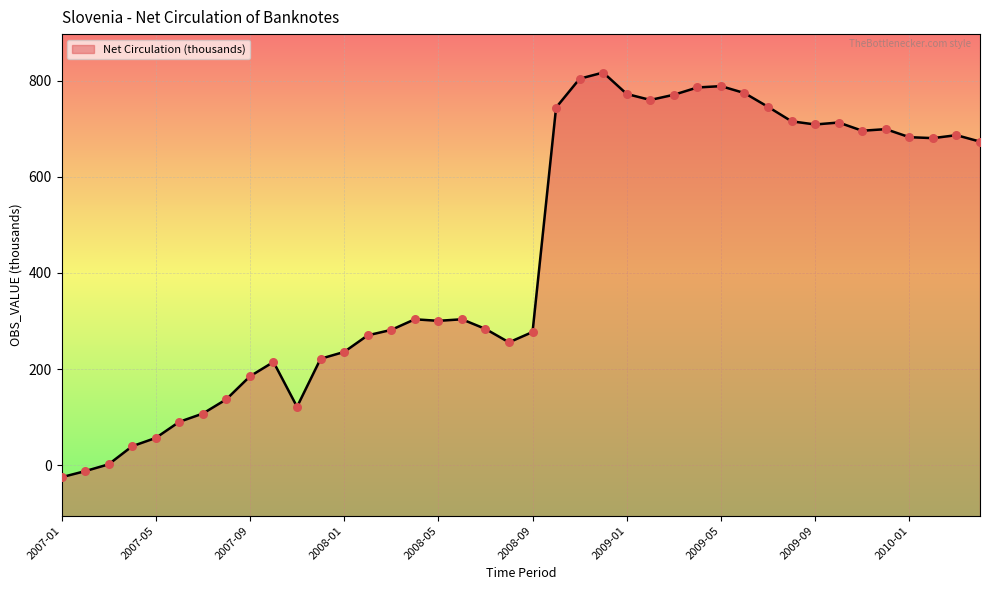

Which has a higher value, 2007-05 or 2008-03?

2008-03